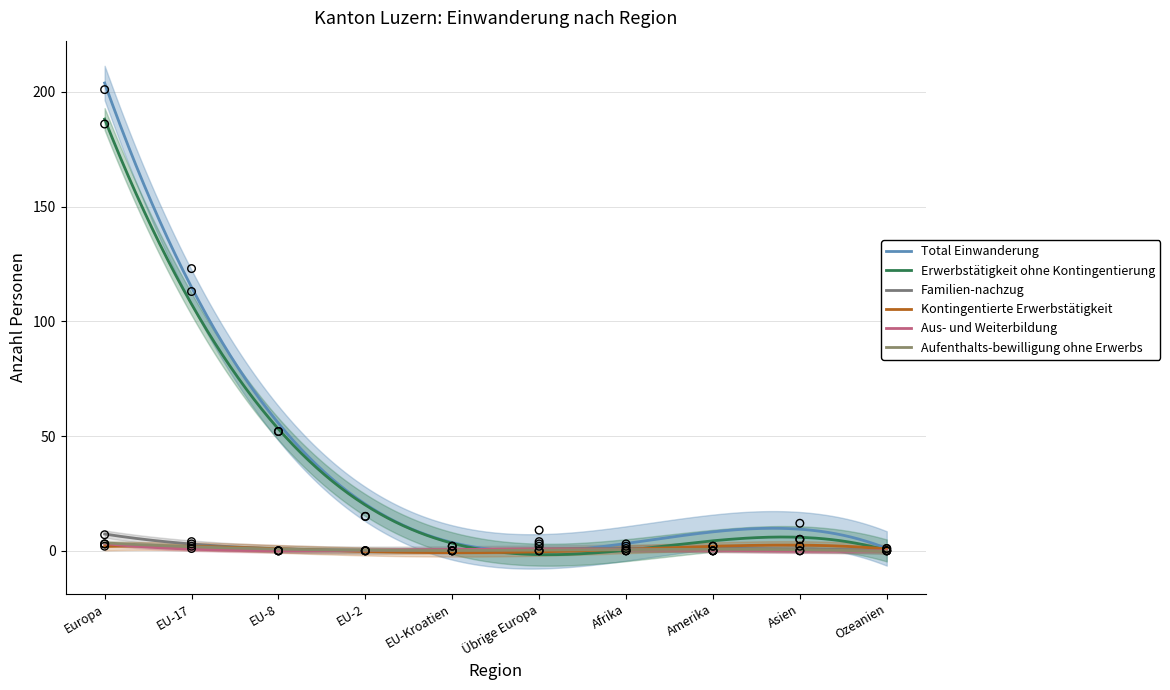

What are all the series names shown in the legend?

Total Einwanderung, Erwerbstätigkeit ohne Kontingentierung, Familien-nachzug, Kontingentierte Erwerbstätigkeit, Aus- und Weiterbildung, Aufenthalts-bewilligung ohne Erwerbs